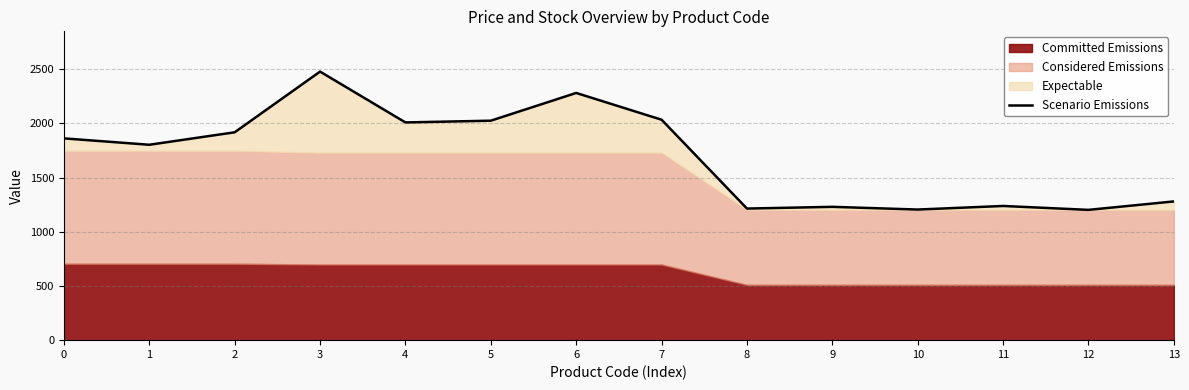

List the labels in order of value, largest first.

3, 6, 7, 5, 4, 2, 0, 1, 13, 11, 9, 8, 10, 12